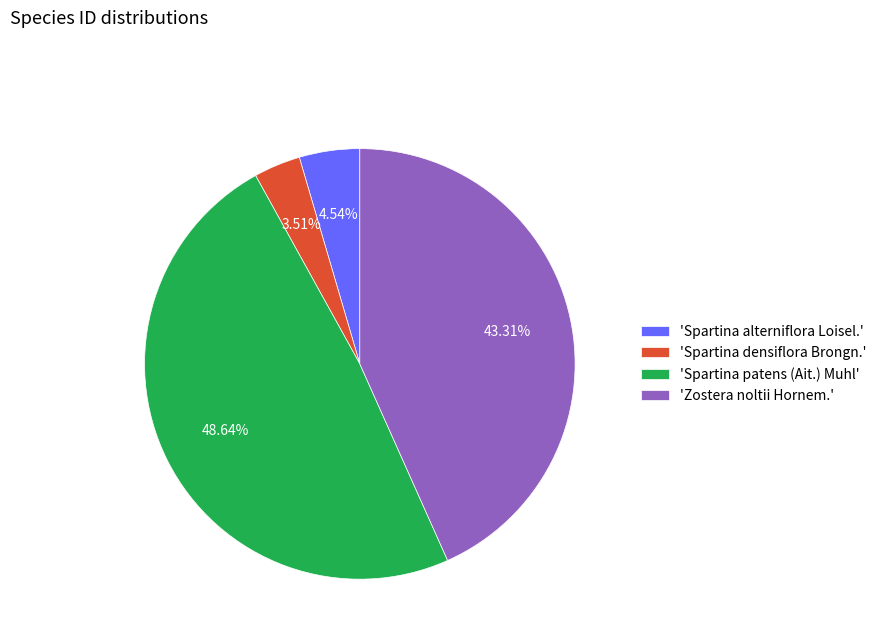

Between 'Spartina densiflora Brongn.' and 'Spartina patens (Ait.) Muhl', which is larger?

'Spartina patens (Ait.) Muhl'